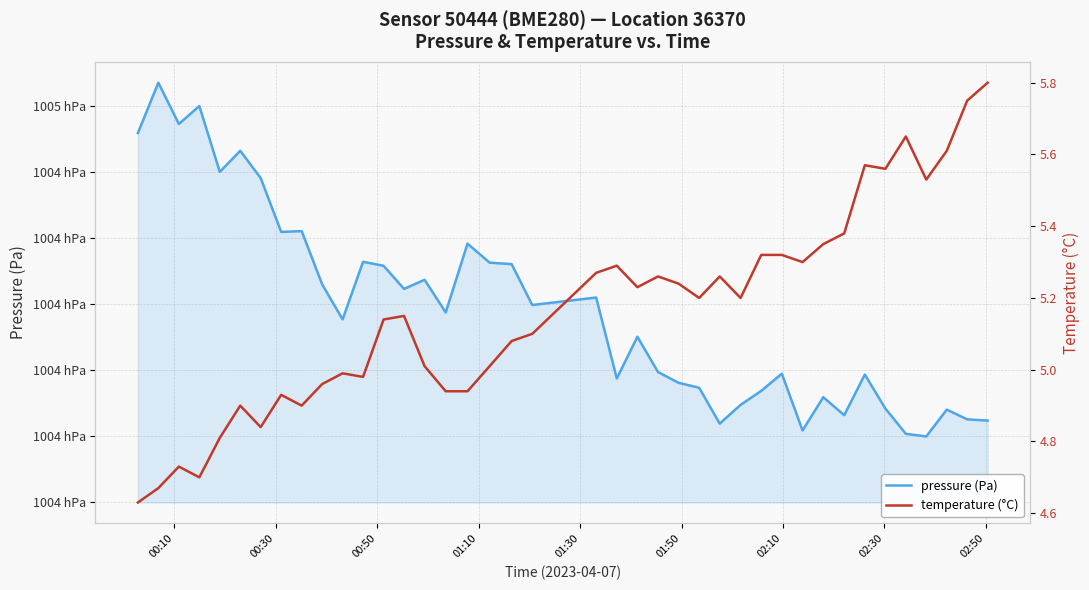

What are all the series names shown in the legend?

pressure (Pa), temperature (°C)